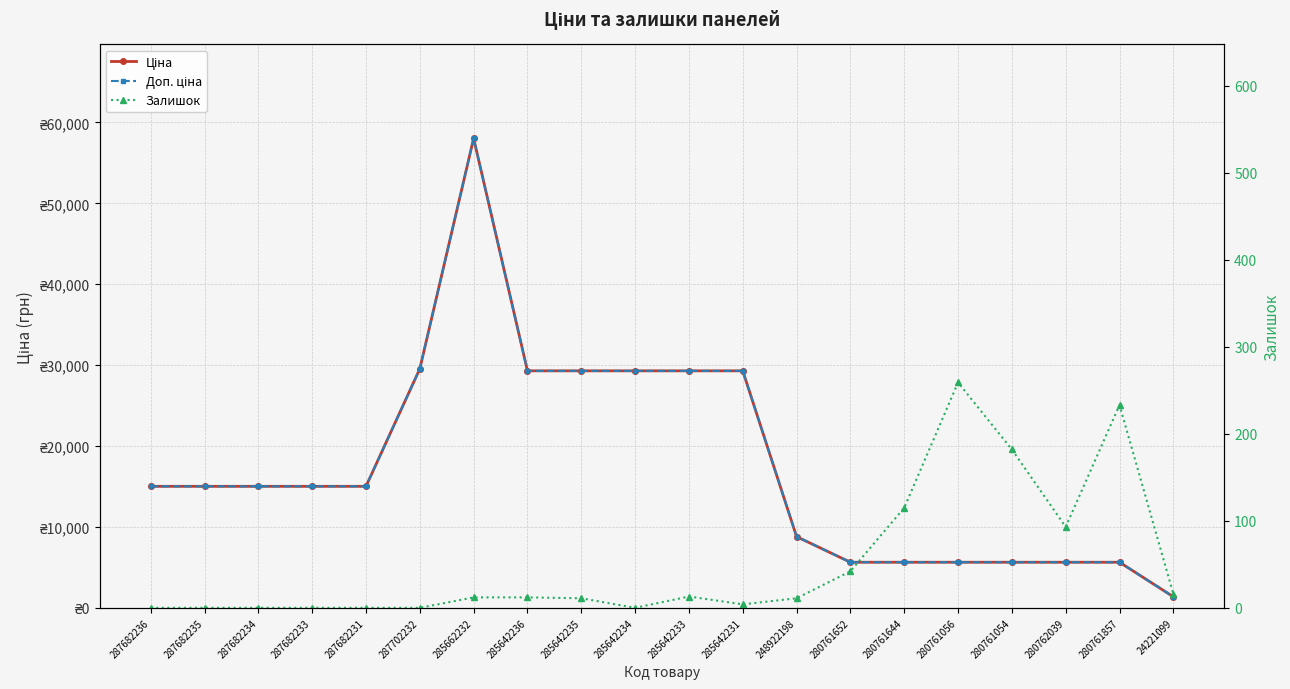

Which series changed the most between 287702232 and 280761644?

Ціна